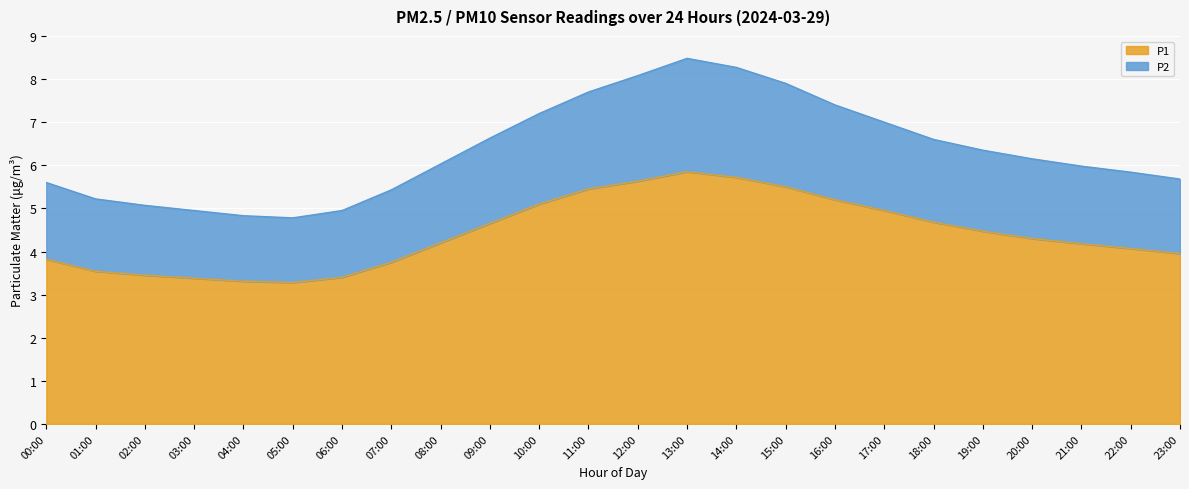

Where is P1 nearest to the value 4?

23:00